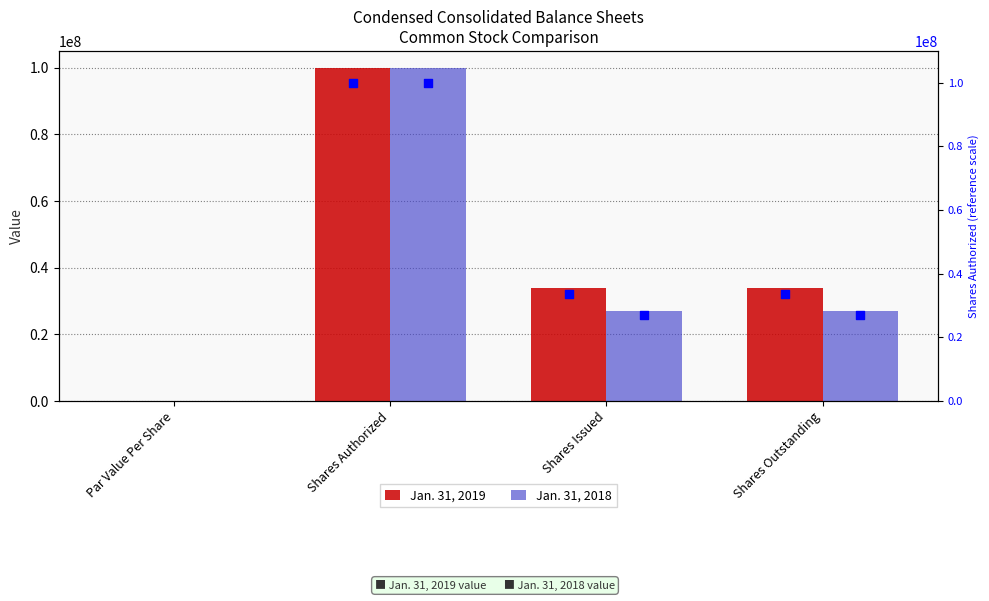

Is the value of Jan. 31, 2018 at Par Value Per Share greater than the value of Jan. 31, 2019 at Shares Outstanding?

No